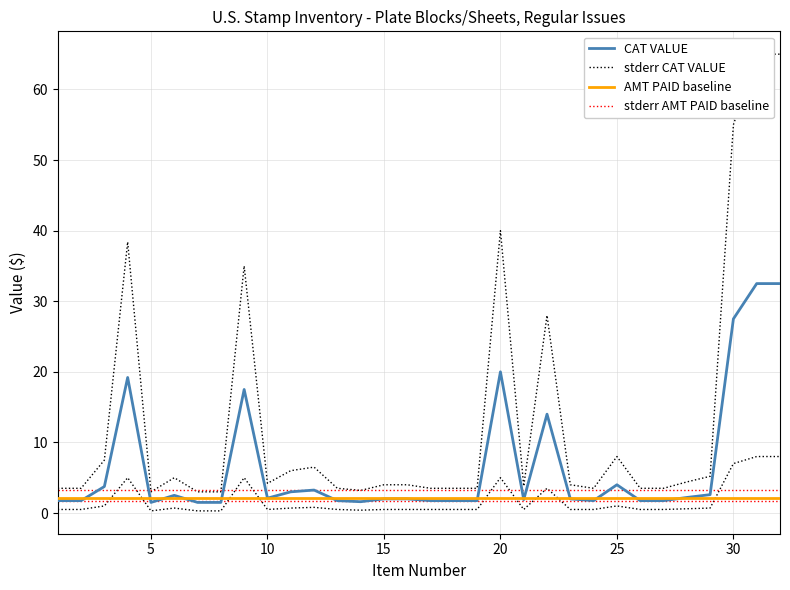

True or false: AMT PAID baseline and stderr AMT PAID baseline cross at least once.

False